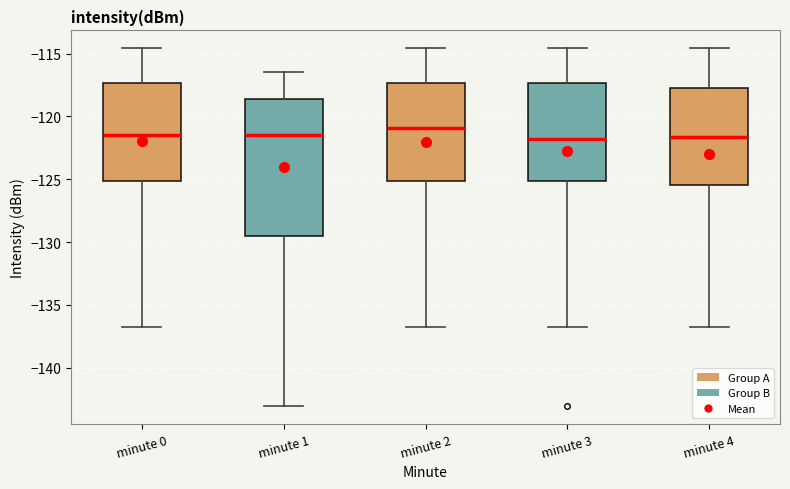

Comparing the boxes themselves (not the whiskers), which one is the tallest?

minute 1